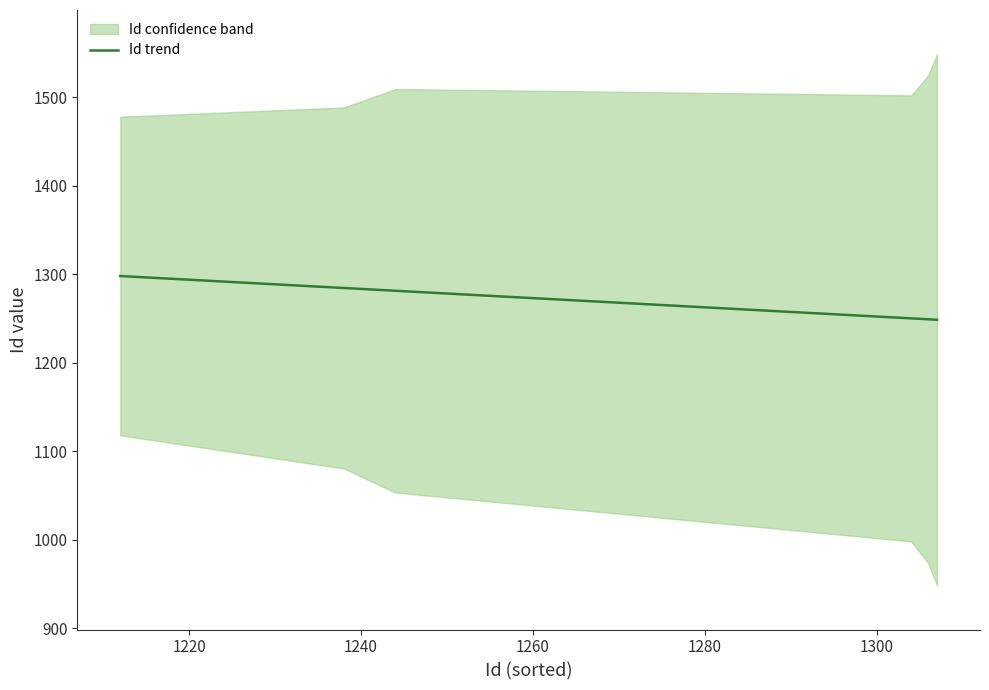

What is the value of the 5th point from the left?

1249.0